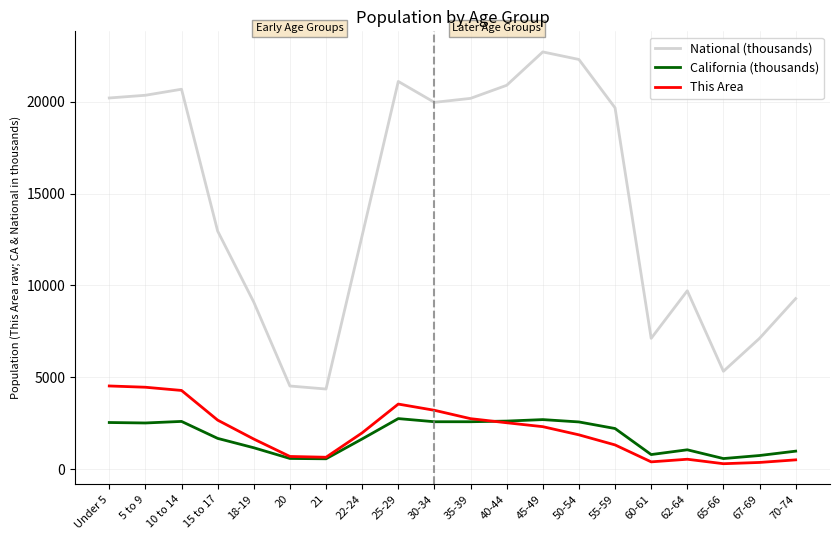

Which series has the widest spread of values?

National (thousands)